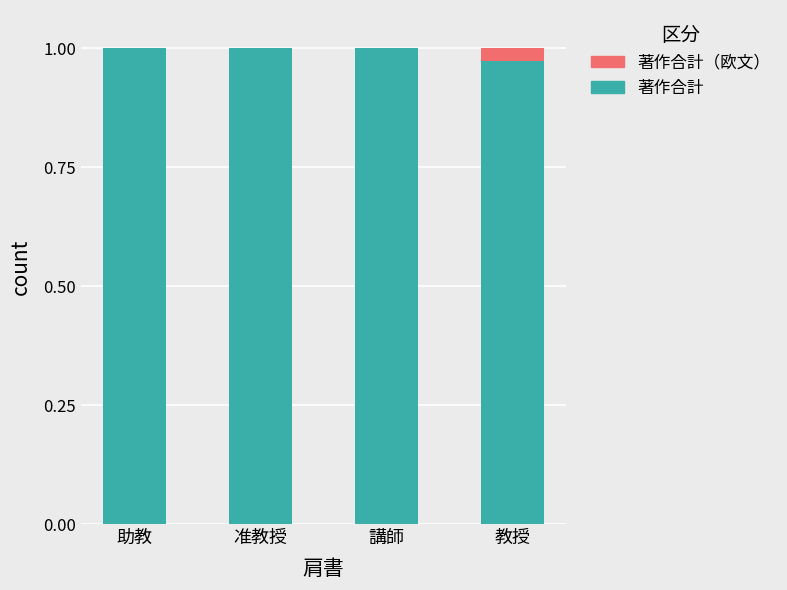

The value of 著作合計 at 助教 is 0.5. True or false?

False